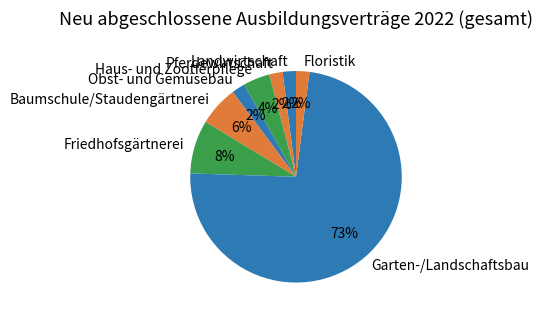

Count the number of slices in the pie.

8